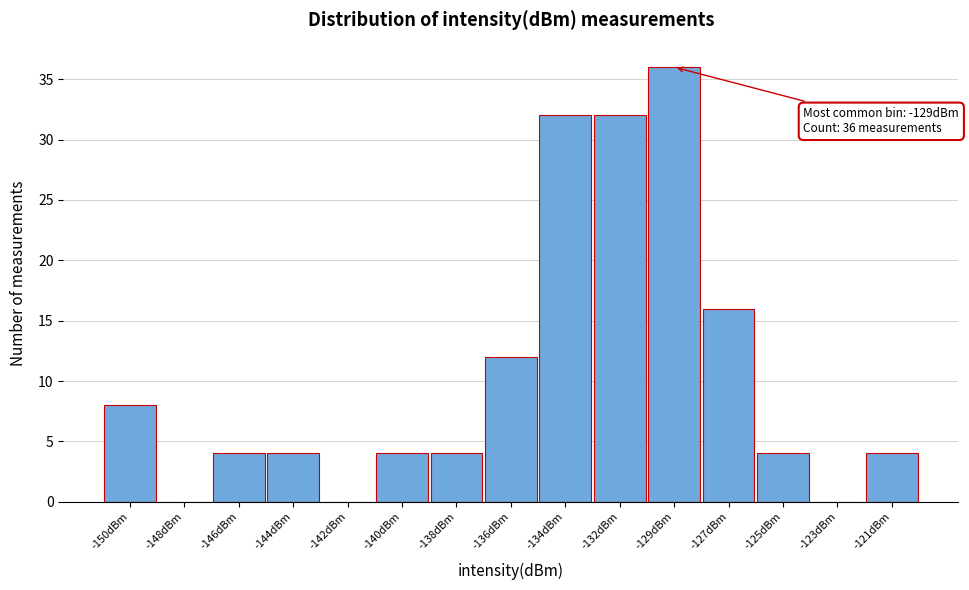

Reading left to right, extract all data points from this chart.

-150dBm=8	-148dBm=0	-146dBm=4	-144dBm=4	-142dBm=0	-140dBm=4	-138dBm=4	-136dBm=12	-134dBm=32	-132dBm=32	-129dBm=36	-127dBm=16	-125dBm=4	-123dBm=0	-121dBm=4